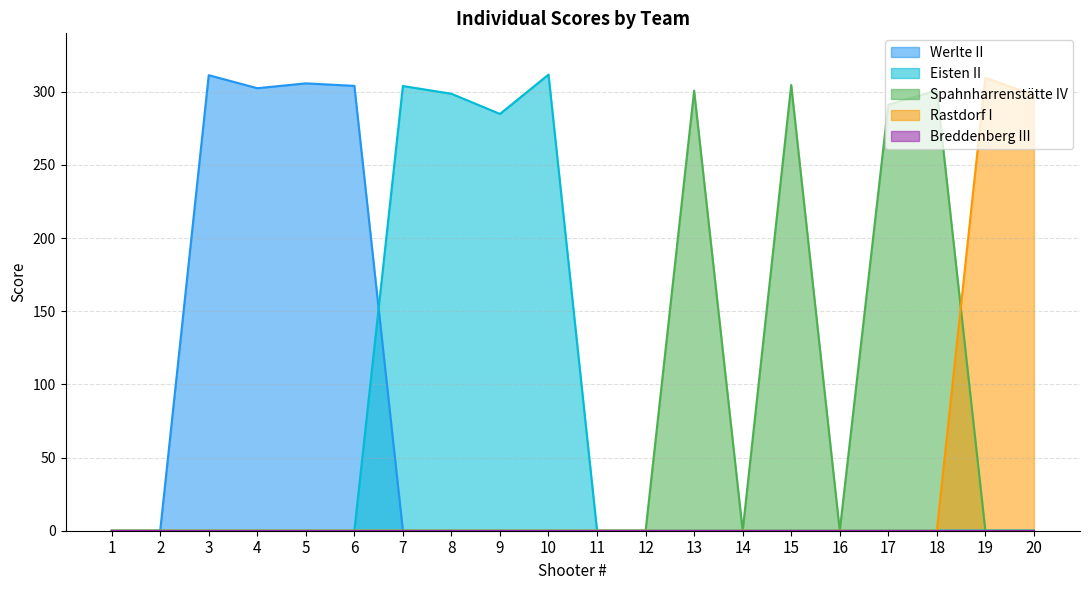

Rank the series at 13 from lowest to highest value.

Werlte II, Eisten II, Rastdorf I, Spahnharrenstätte IV